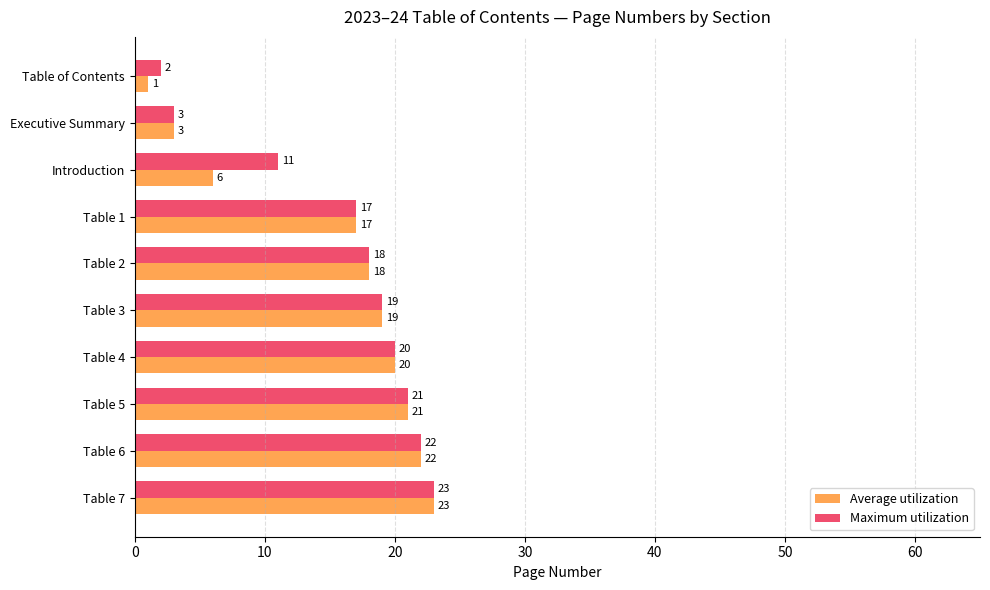

How many series are shown in this chart?

2